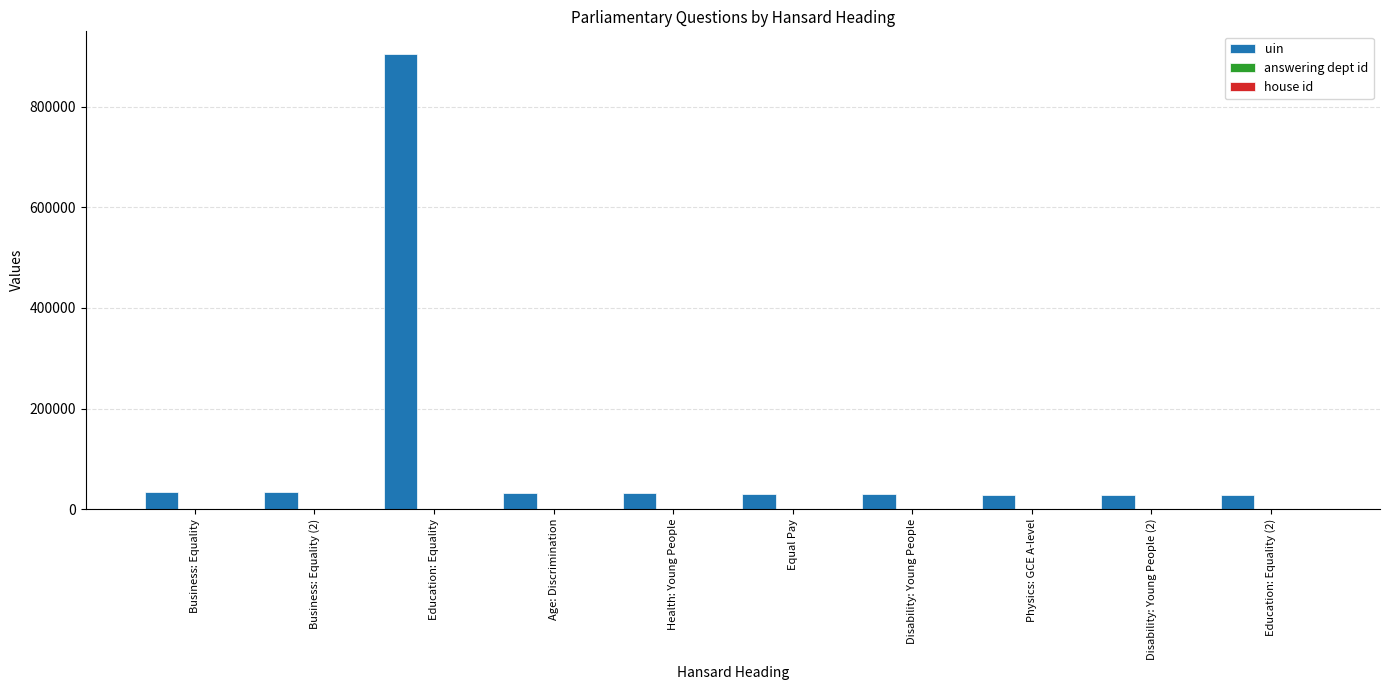

The value of uin at Disability: Young People (2) is 28172. True or false?

True